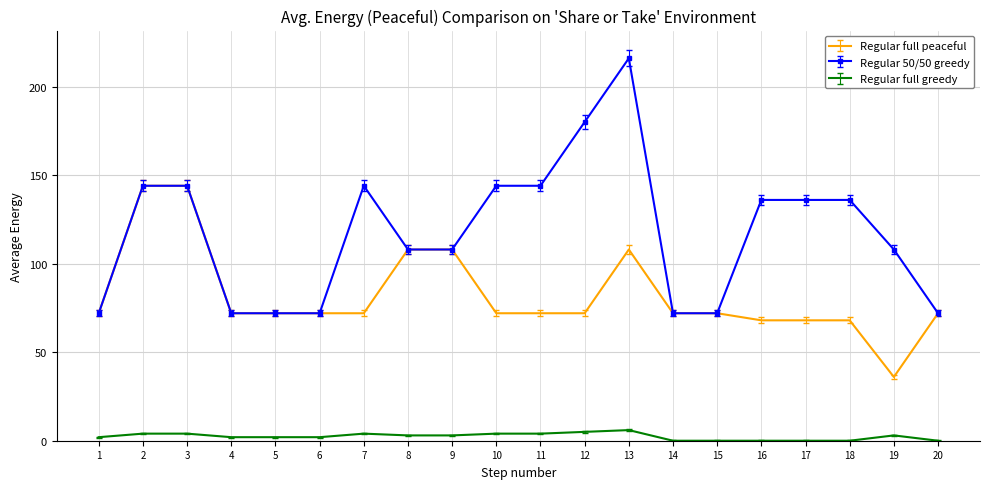

Count the number of data series in this chart.

3